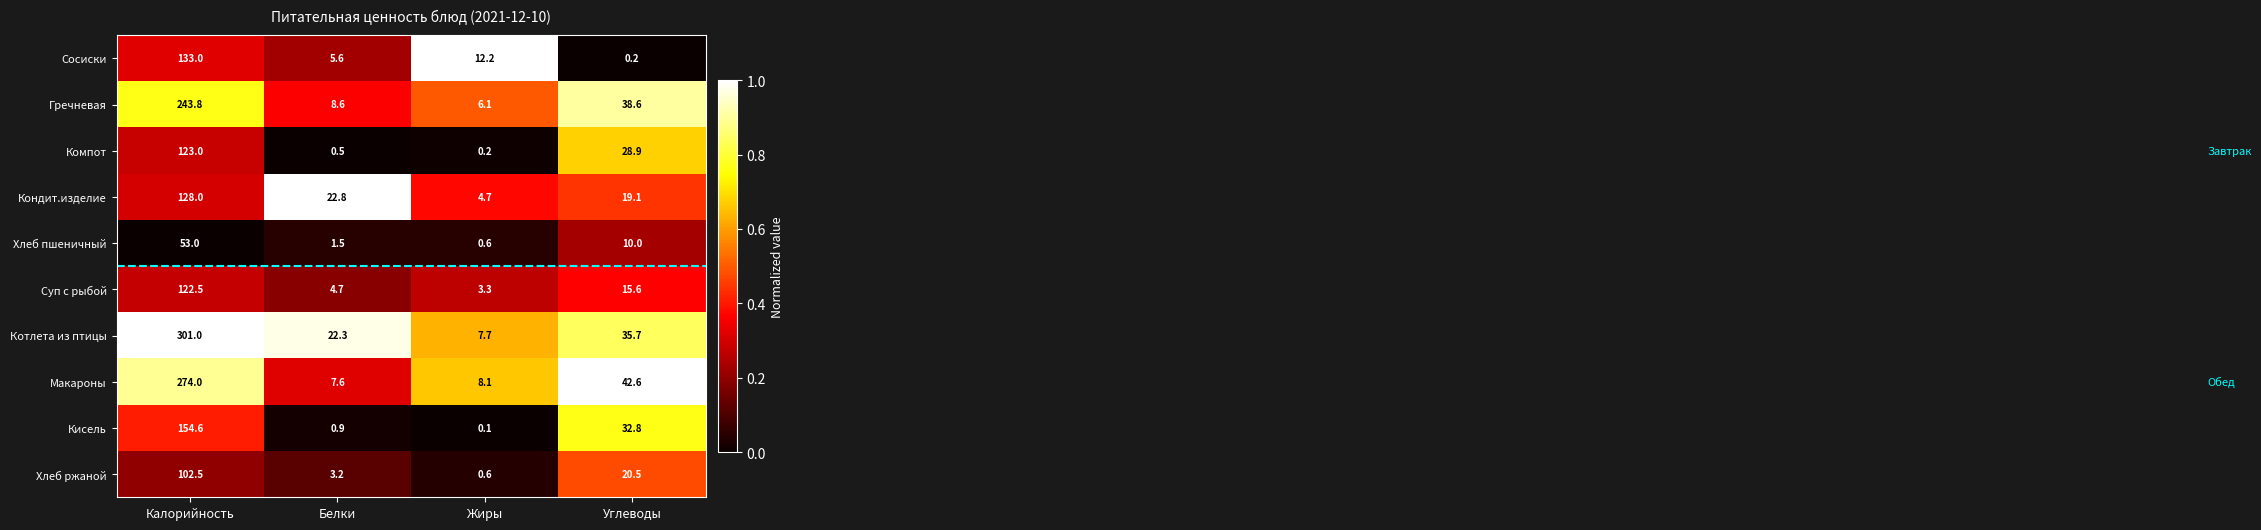

List the labels in order of Суп с рыбой value, largest first.

Калорийность, Углеводы, Белки, Жиры